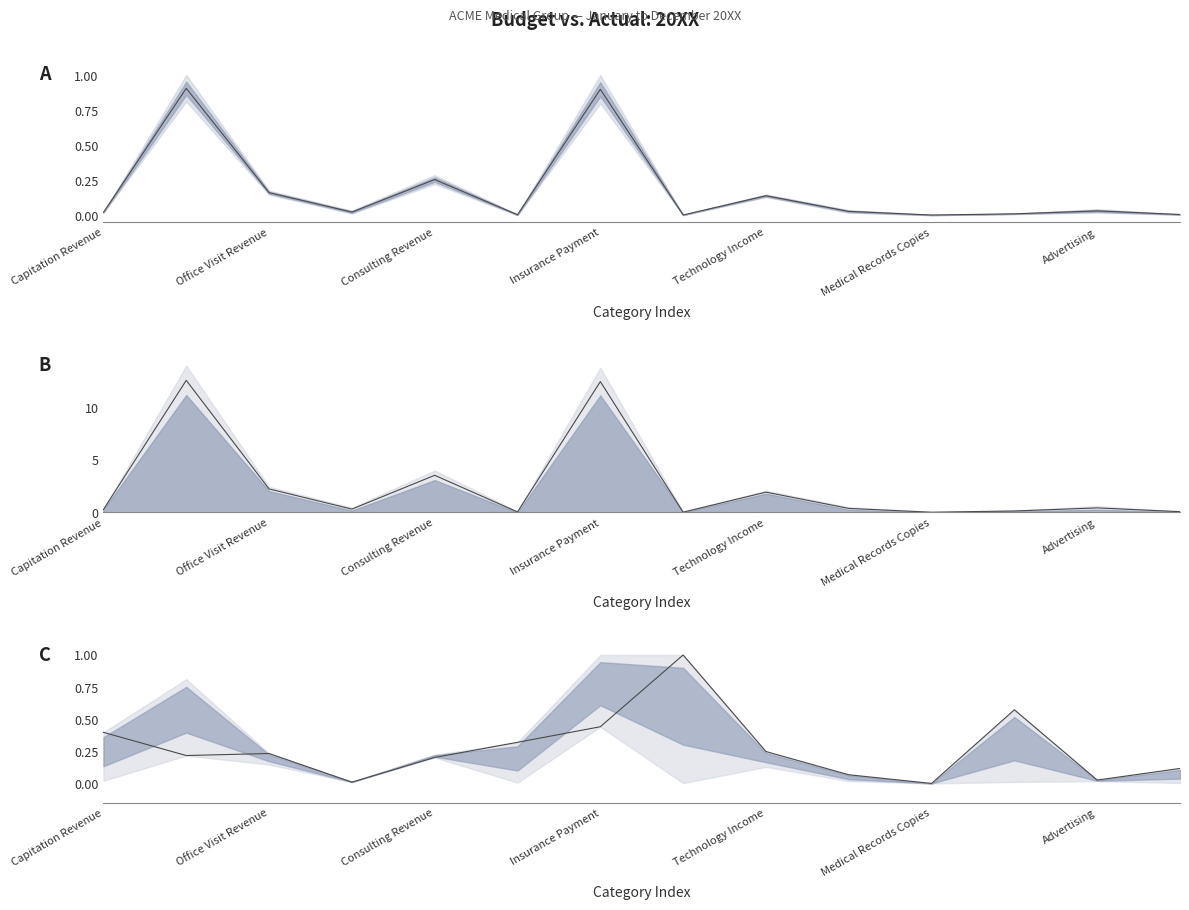

Which series has the widest spread of values?

Mid